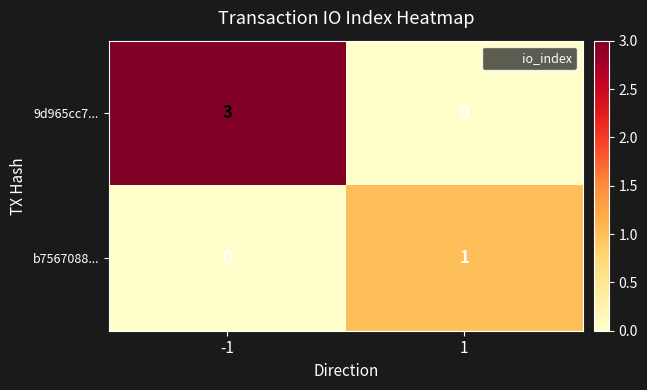

Which series has the largest total across all categories?

9d965cc7...